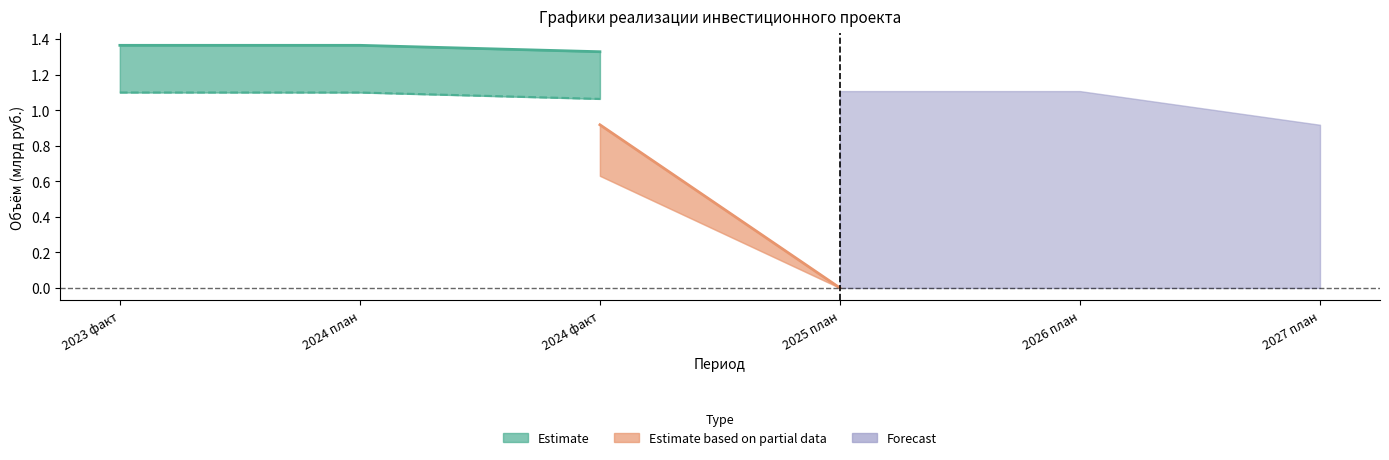

At which label does Финансирование_план first exceed 1?

2023 факт